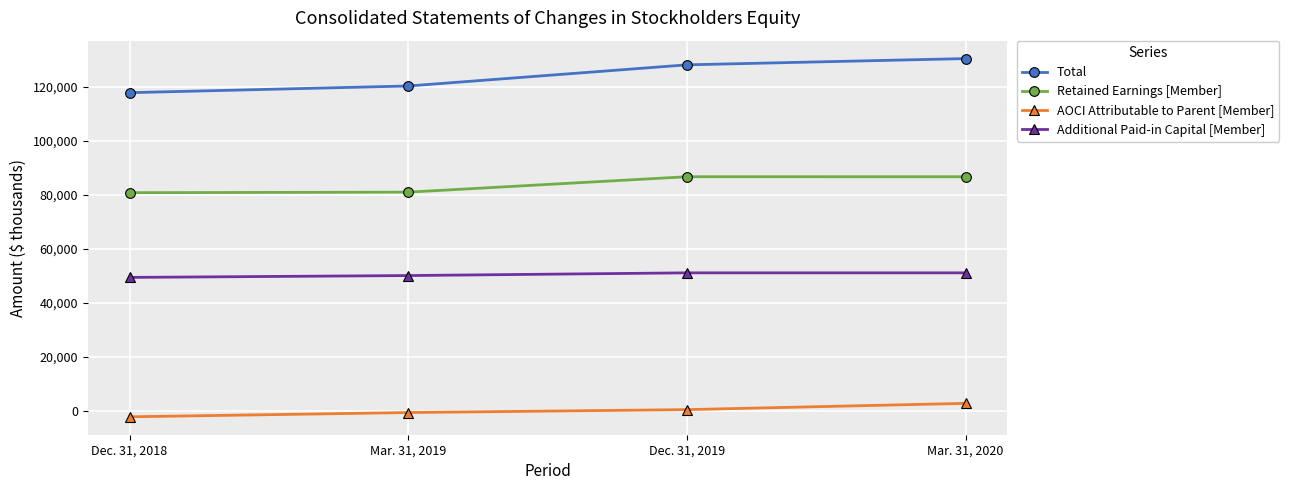

What is the value of the AOCI Attributable to Parent [Member] point at the 4th from the left?

2848